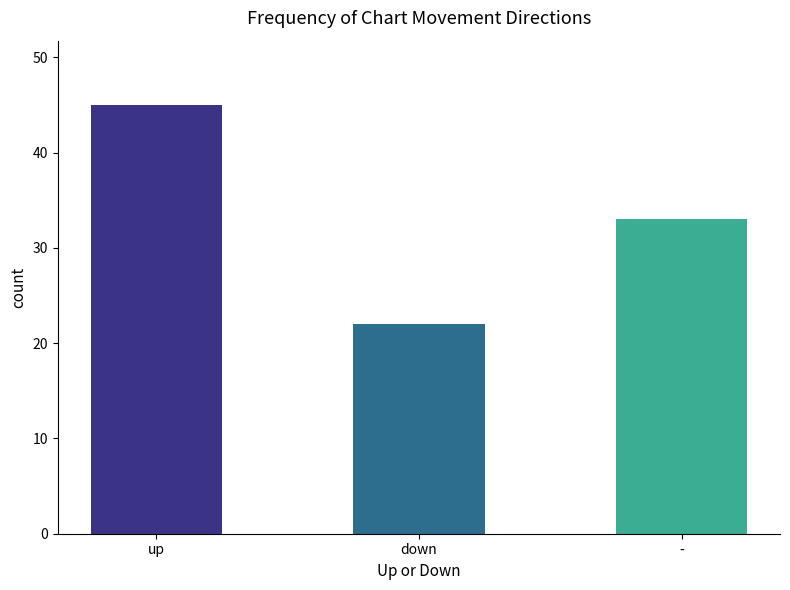

Reading left to right, transcribe all the data shown in this chart.

up=45	down=22	-=33